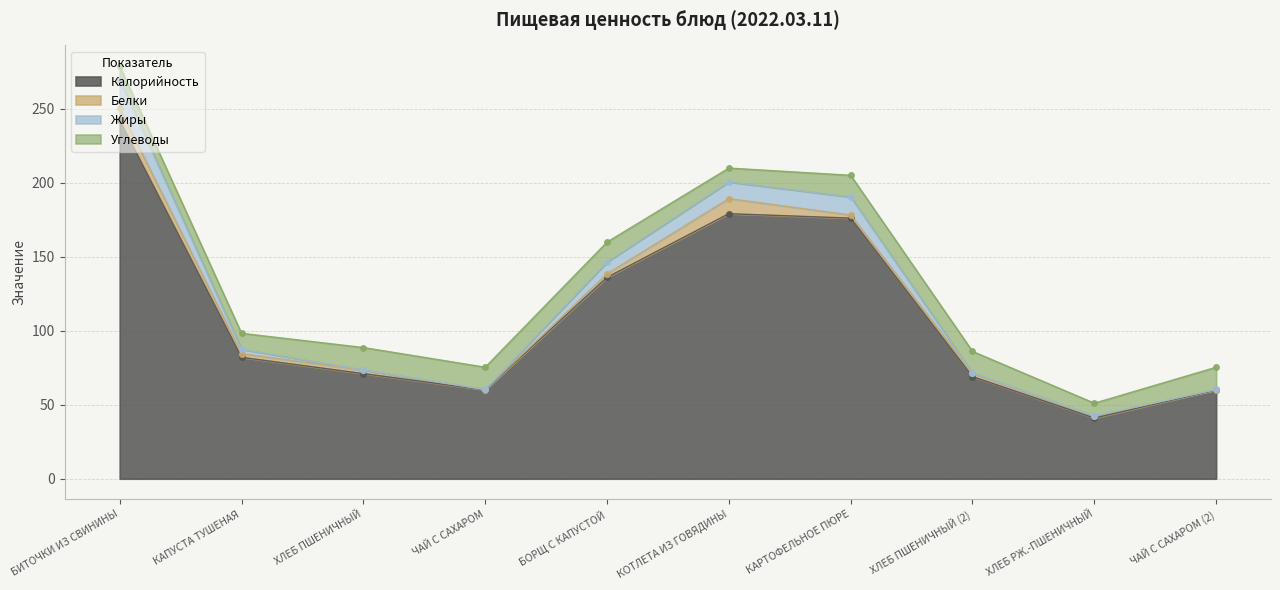

At which label is Жиры closest to 155?

БОРЩ С КАПУСТОЙ